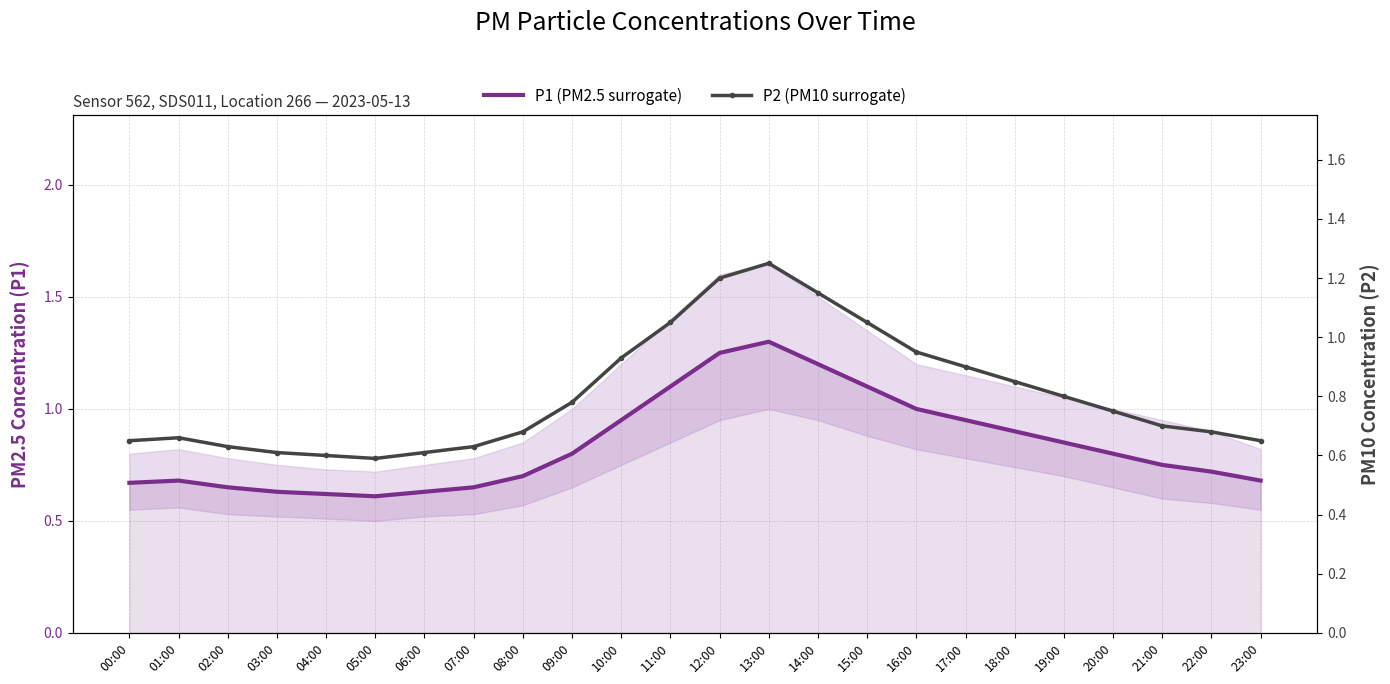

What is the difference between the maximum and minimum values in the P1 (PM2.5 surrogate) series?

0.7